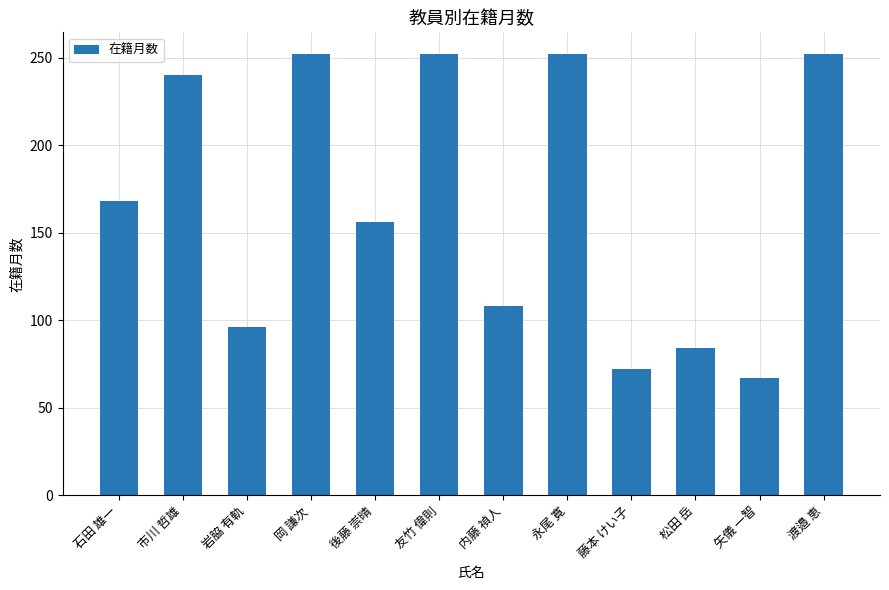

Reading left to right, list all the values displayed in this chart.

168	240	96	252	156	252	108	252	72	84	67	252